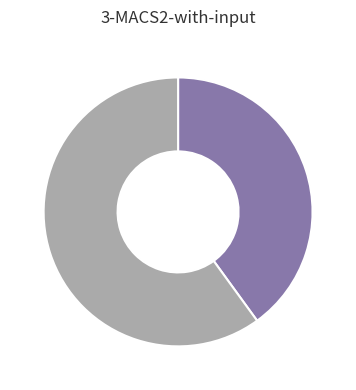

Which category accounts for the majority?

337408